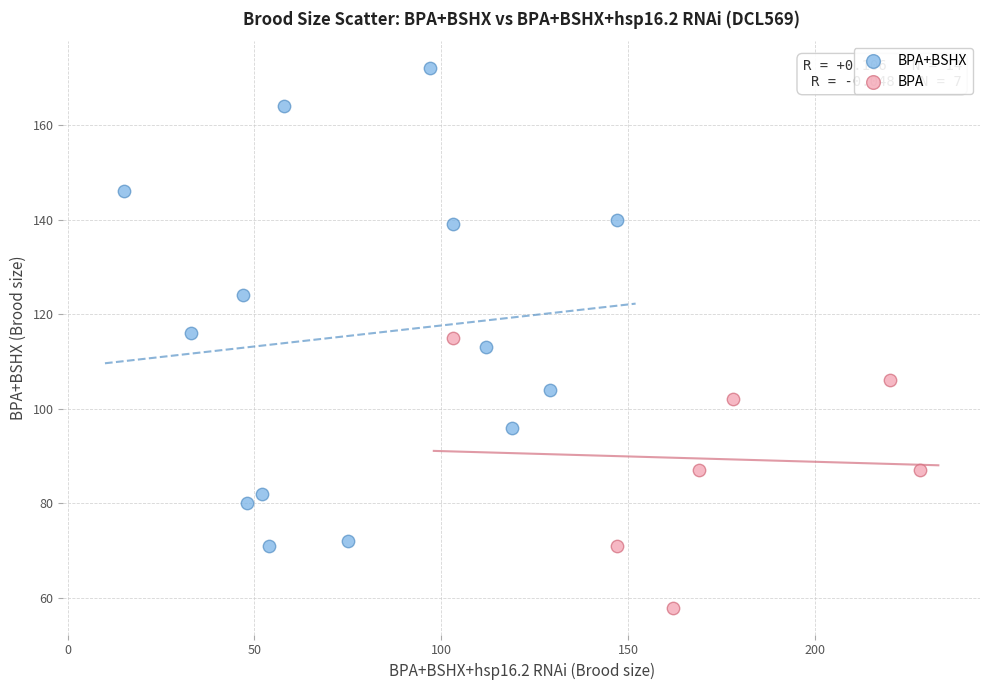

Which series reaches the maximum Y coordinate?

BPA+BSHX